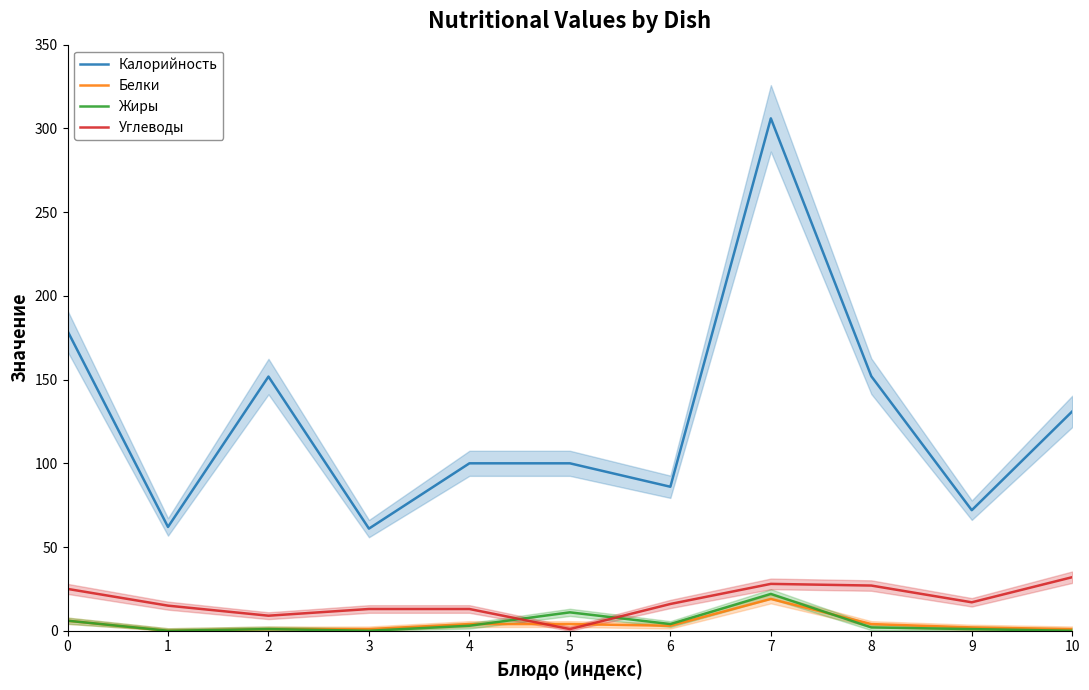

At which category does the chart reach its peak across all series?

7